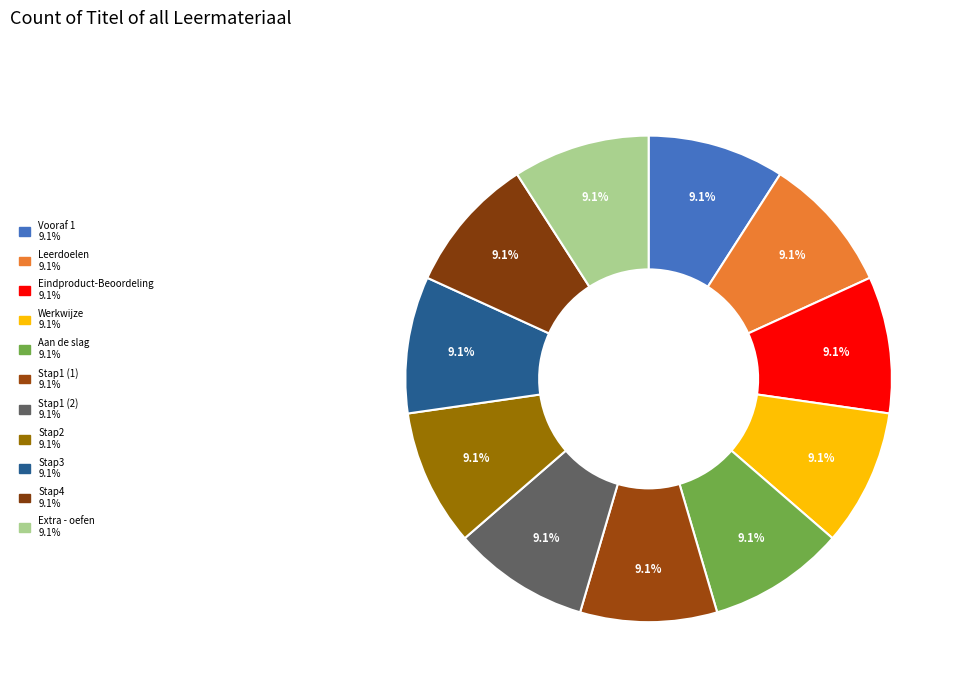

Which has a higher value, Stap1 (2) or Leerdoelen?

Stap1 (2)